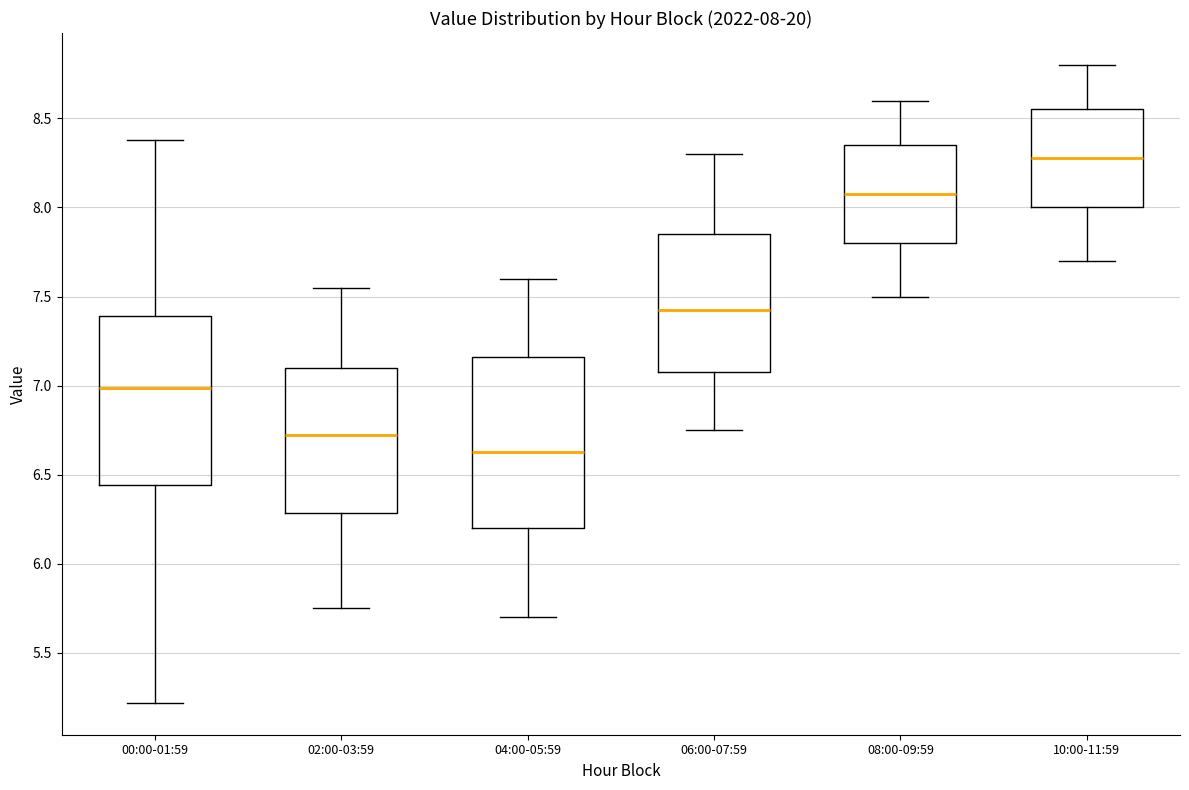

Which box has the highest median line?

10:00-11:59